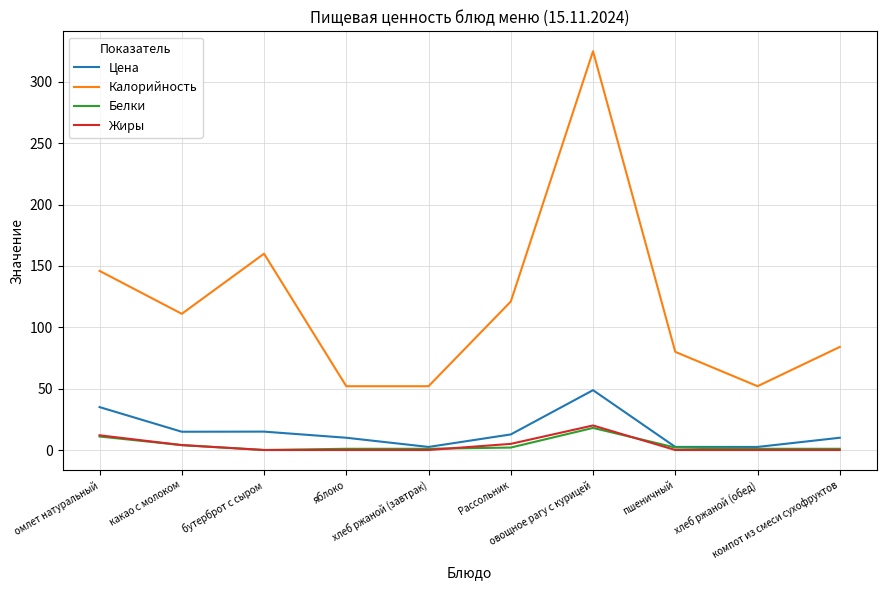

What is the minimum value for Калорийность?

52.0